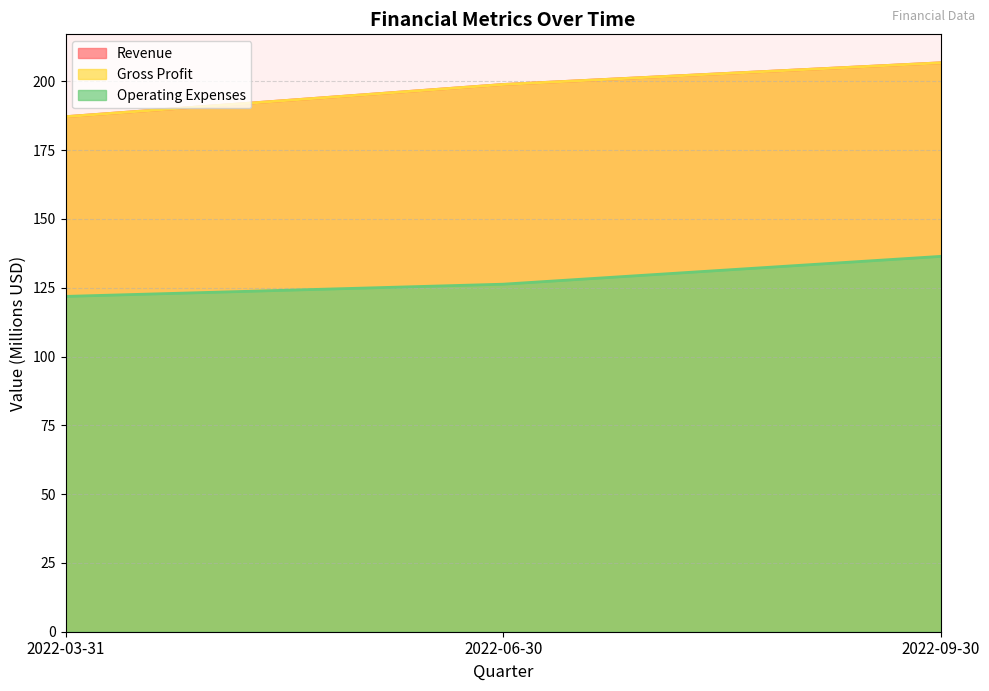

How many values in the Operating Expenses series are below 126?

1